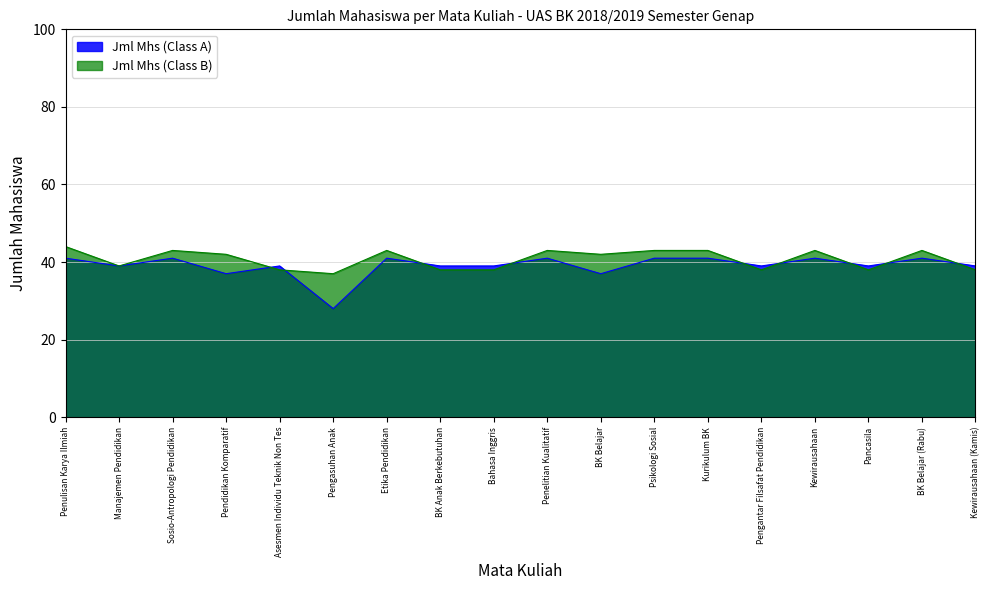

Which has a higher value, Manajemen Pendidikan or Pengasuhan Anak?

Manajemen Pendidikan